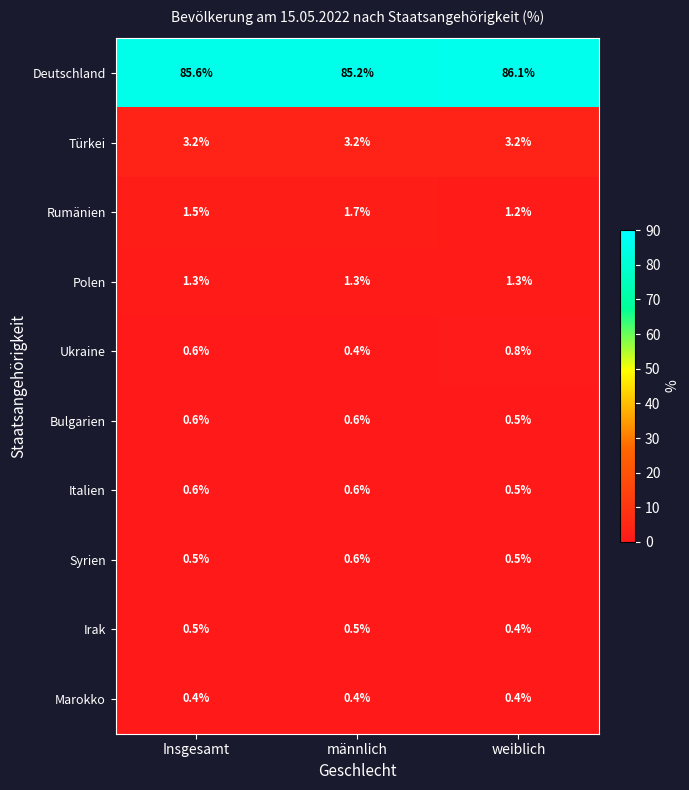

Reading left to right, what are all the values shown in this chart?

Deutschland: Insgesamt=85.6	männlich=85.2	weiblich=86.1
Türkei: Insgesamt=3.2	männlich=3.2	weiblich=3.2
Rumänien: Insgesamt=1.5	männlich=1.7	weiblich=1.2
Polen: Insgesamt=1.3	männlich=1.3	weiblich=1.3
Ukraine: Insgesamt=0.6	männlich=0.4	weiblich=0.8
Bulgarien: Insgesamt=0.6	männlich=0.6	weiblich=0.5
Italien: Insgesamt=0.6	männlich=0.6	weiblich=0.5
Syrien: Insgesamt=0.5	männlich=0.6	weiblich=0.5
Irak: Insgesamt=0.5	männlich=0.5	weiblich=0.4
Marokko: Insgesamt=0.4	männlich=0.4	weiblich=0.4